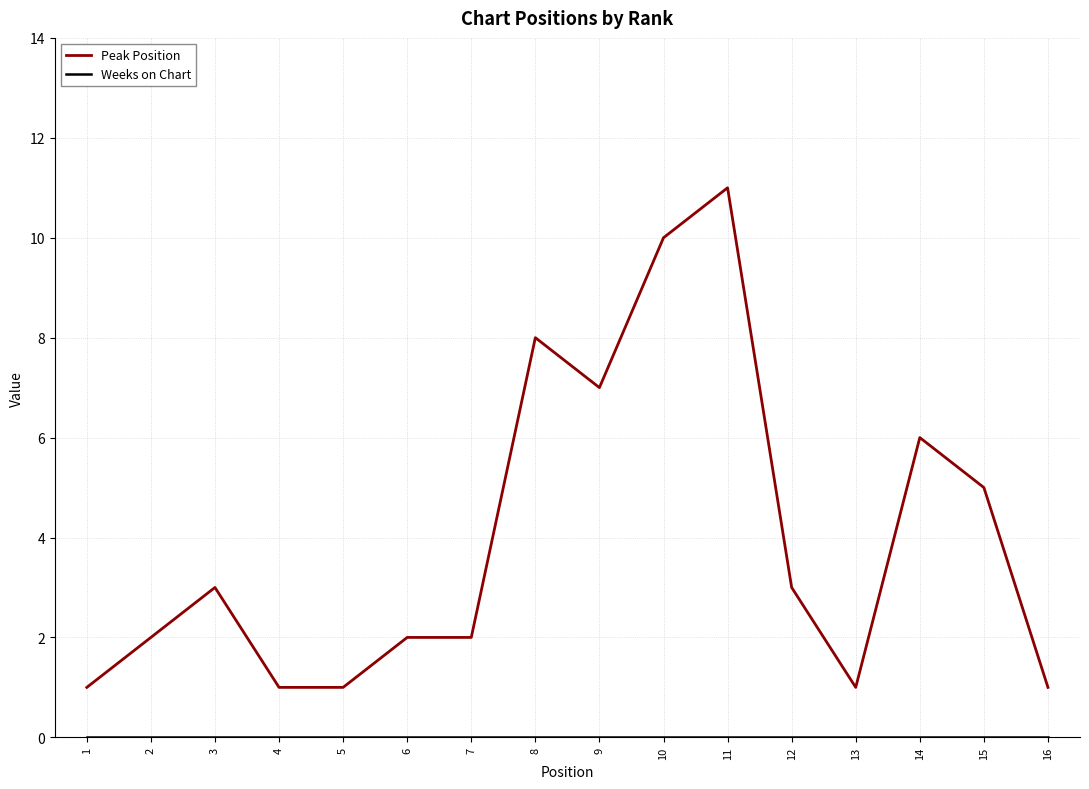

At which category does the chart reach its peak across all series?

11